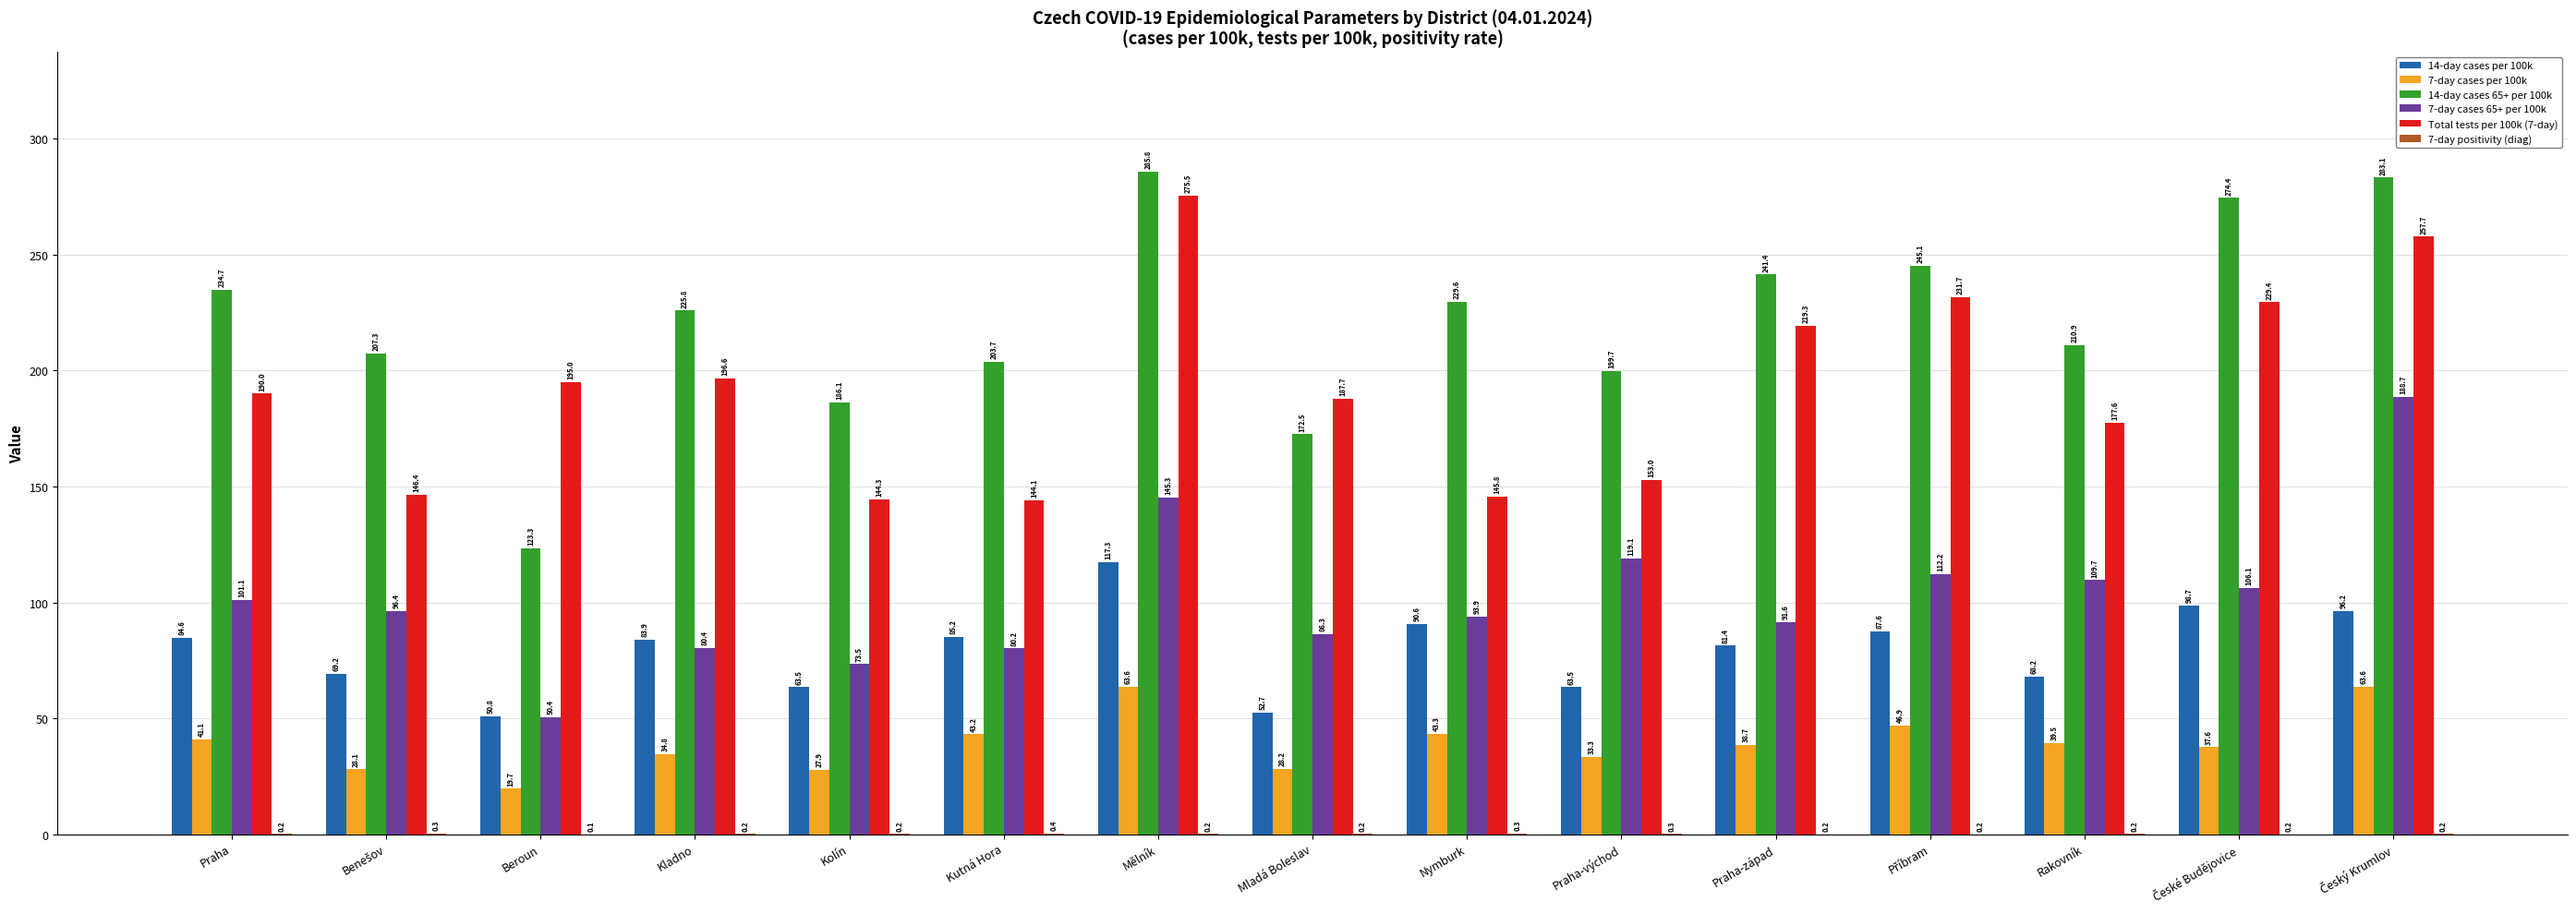

Is it true that 14-day cases per 100k equals 35.0 at Mladá Boleslav?

False